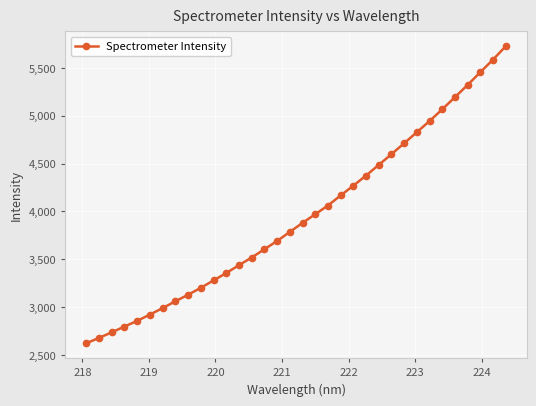

How many lines are shown in the chart?

1